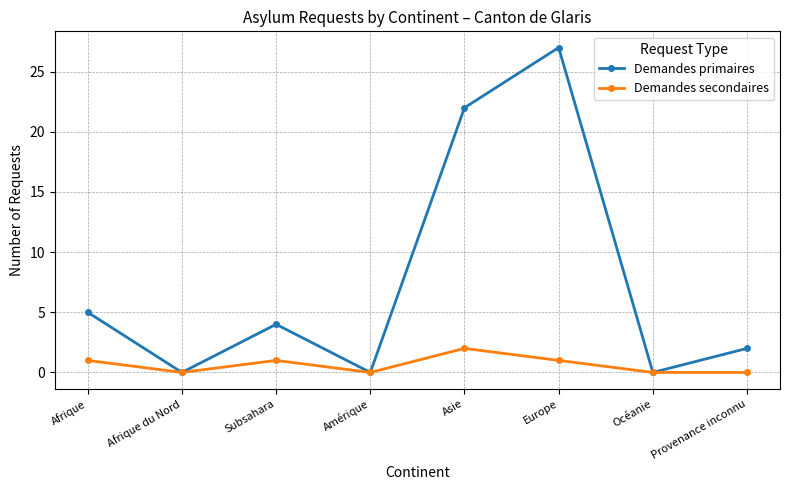

True or false: Demandes primaires has a value of 4 at Subsahara.

True